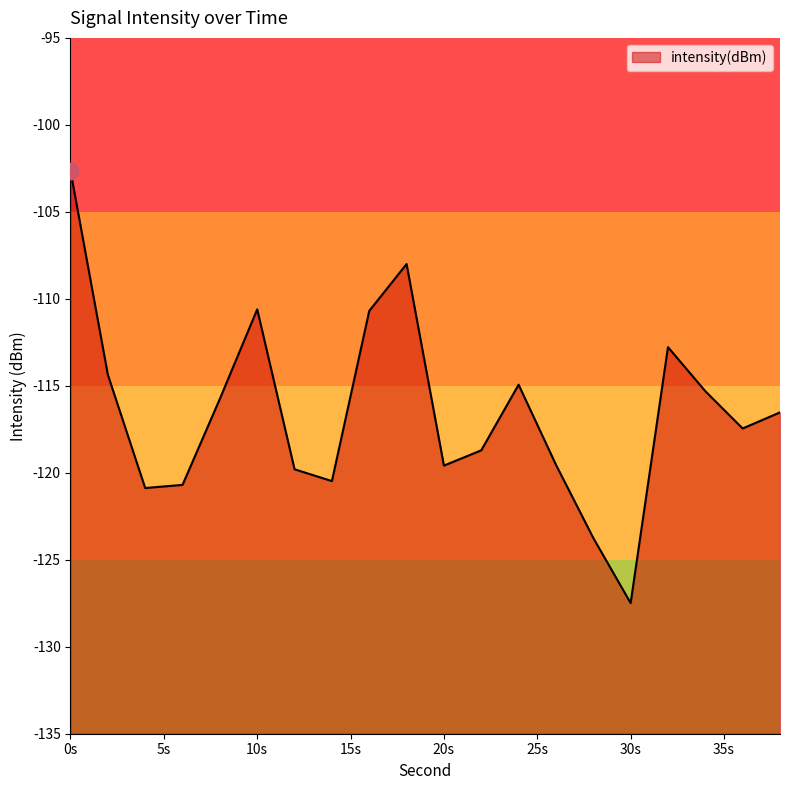

Reading left to right, list all the values displayed in this chart.

-102.6	-114.4	-120.9	-120.7	-115.7	-110.6	-119.8	-120.5	-110.7	-108.0	-119.6	-118.7	-114.9	-119.5	-123.7	-127.5	-112.8	-115.3	-117.5	-116.5